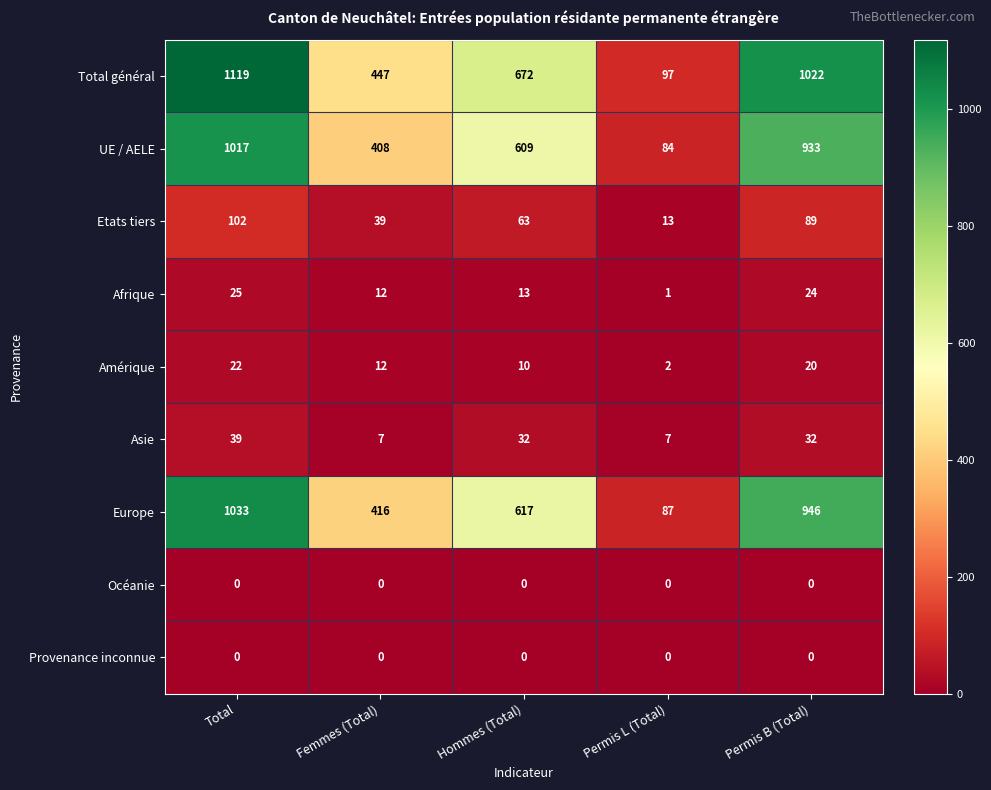

Rank the categories by Afrique value from lowest to highest.

Permis L (Total), Femmes (Total), Hommes (Total), Permis B (Total), Total